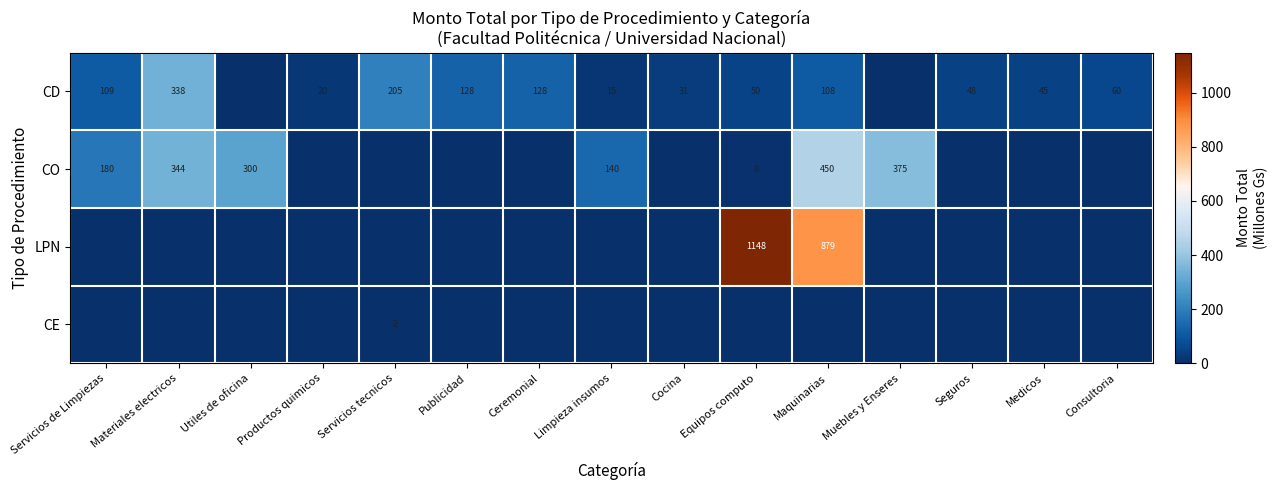

True or false: CO has a value of 184 at Limpieza insumos.

False